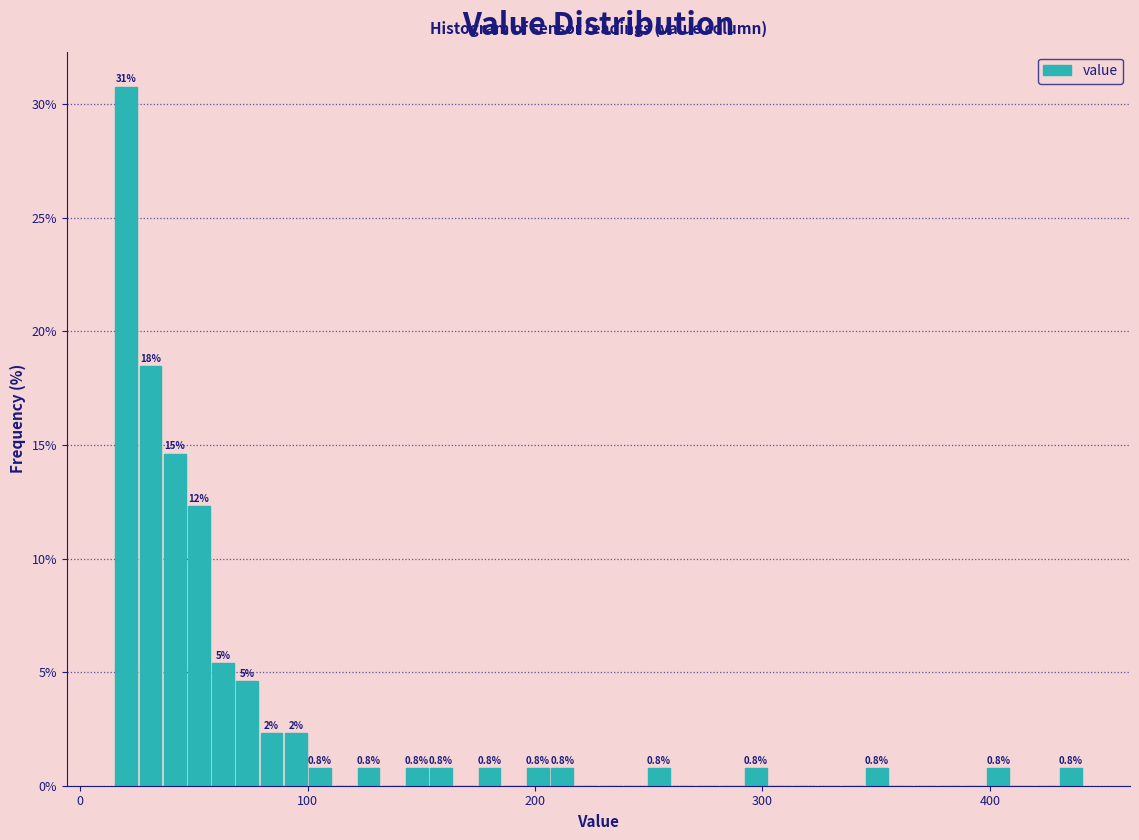

Read against the x-axis, roughly where is the centre of the tallest bar?

20